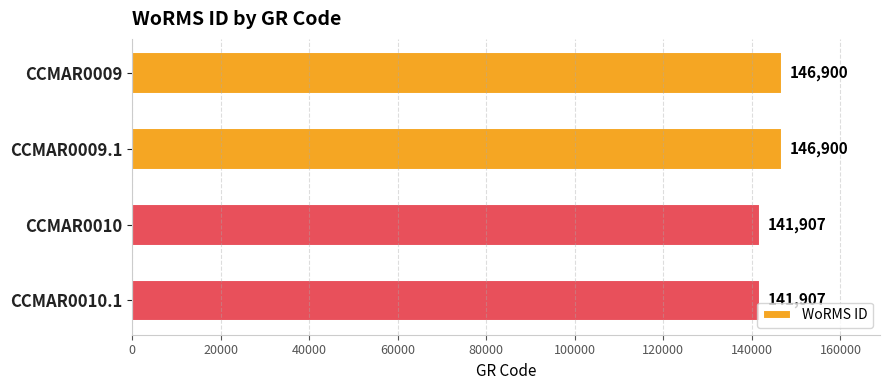

Between CCMAR0010.1 and CCMAR0009.1, which is larger?

CCMAR0009.1